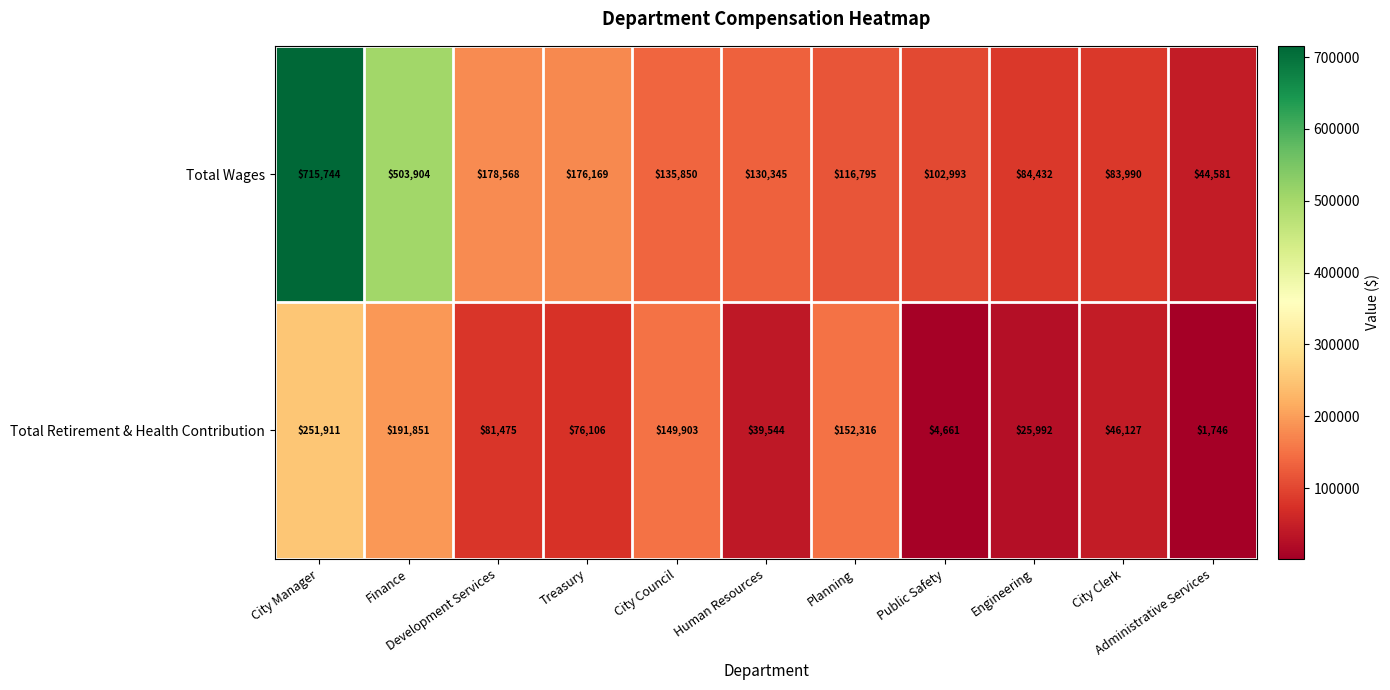

What is the average value of the Total Retirement & Health Contribution series?

92876